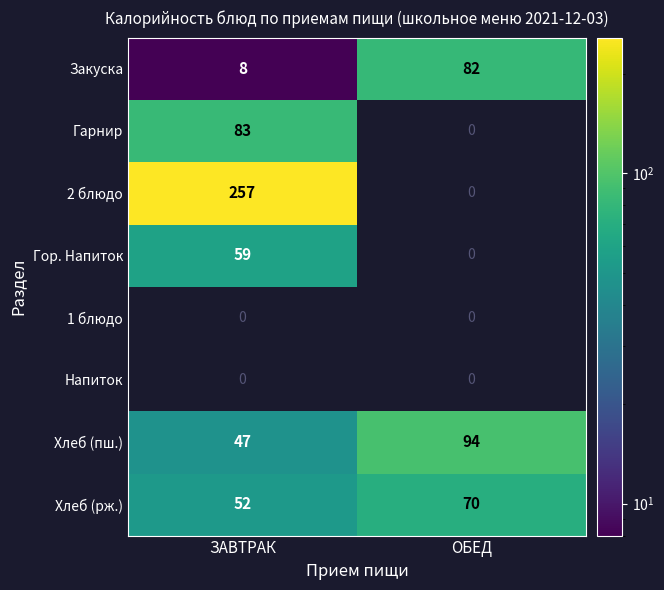

True or false: Гарнир has a value of 33 at ЗАВТРАК.

False